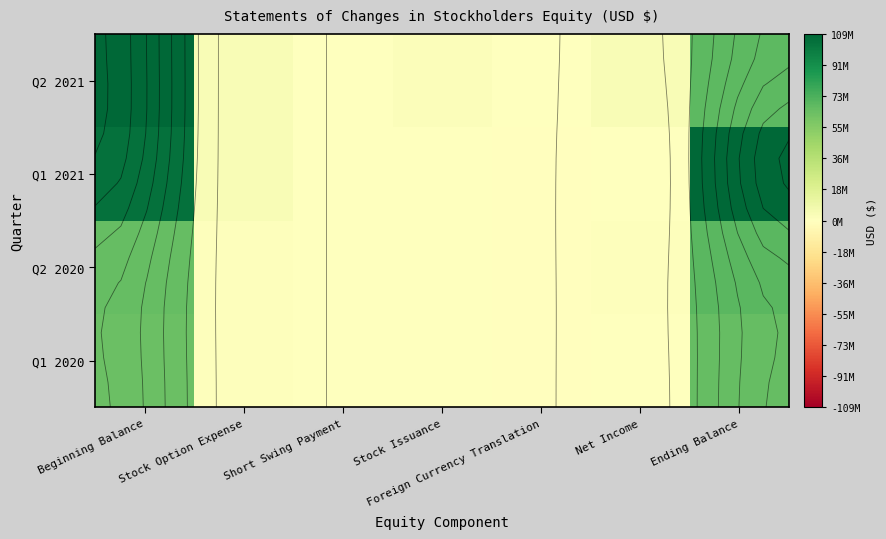

The value of Q2 2020 at Short Swing Payment is 43535953. True or false?

False